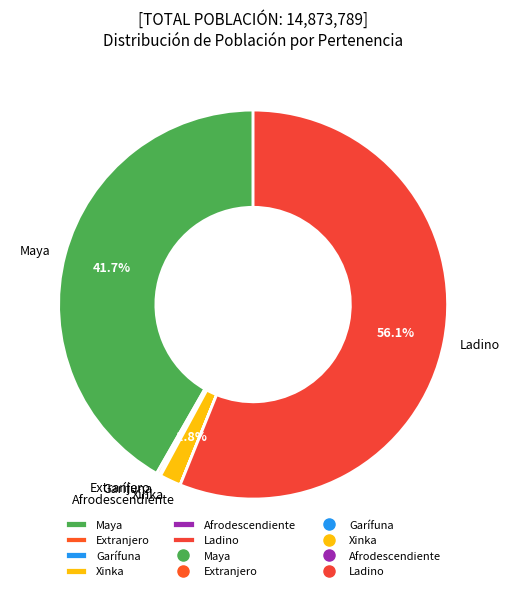

What is the largest slice in the pie chart?

Ladino